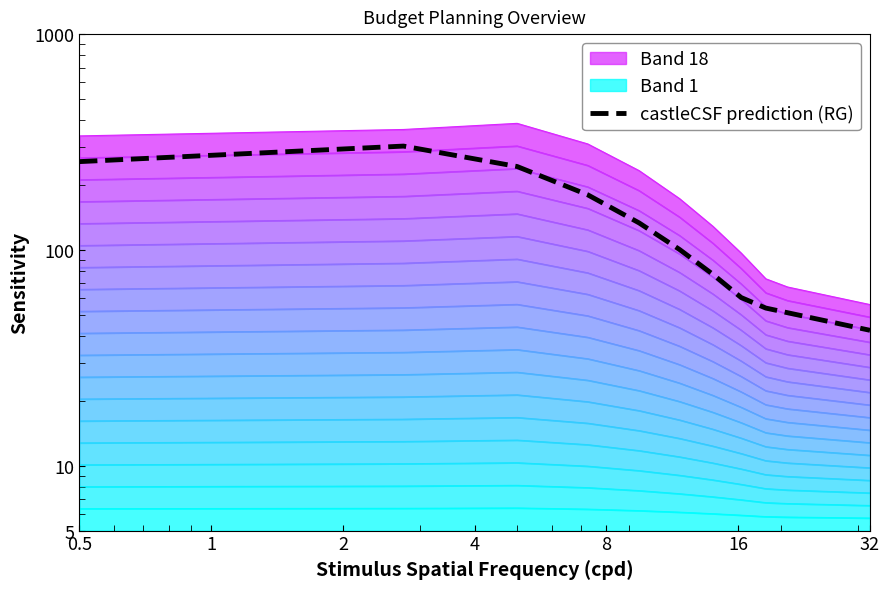

What is the sum of all values?

1685.6